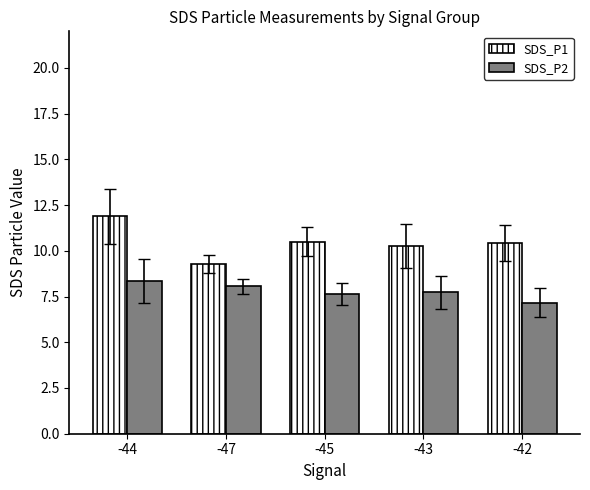

What is the label of the 5th bar from the right?

-44